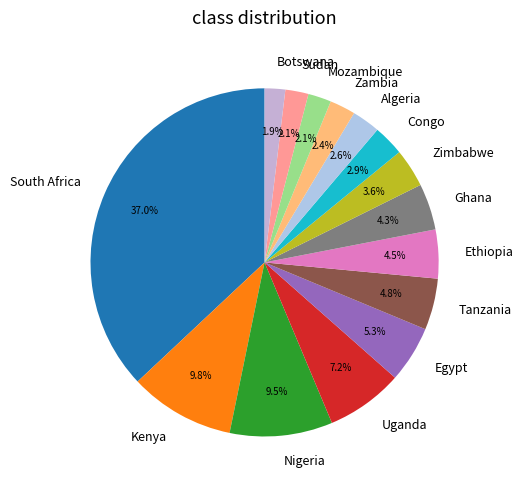

Count the number of slices in the pie.

15